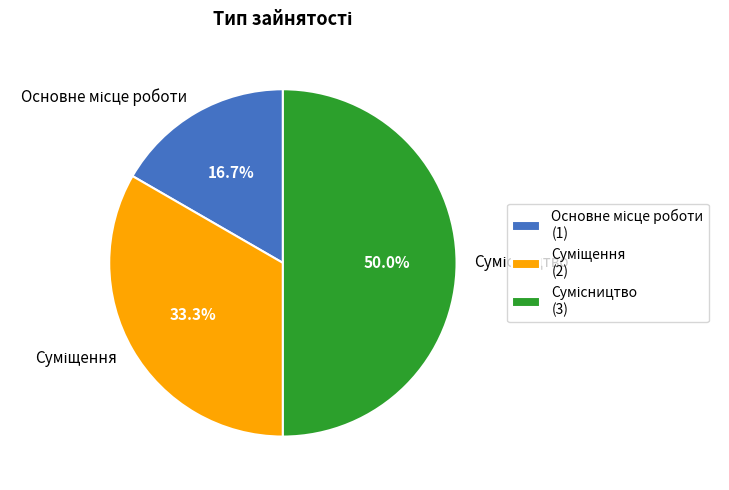

How many slices are in this pie chart?

3